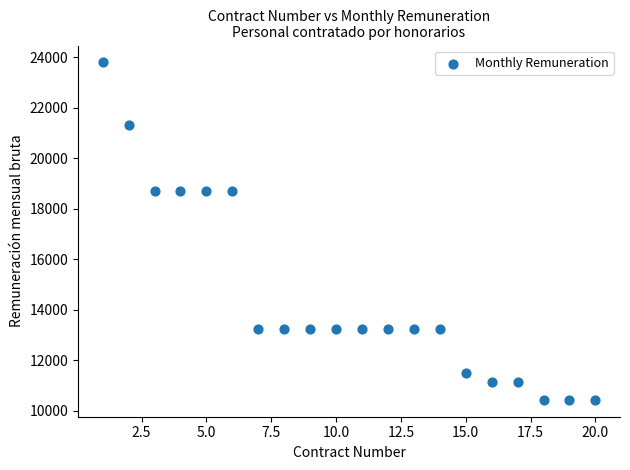

What is the range of X values (max minus min)?

19